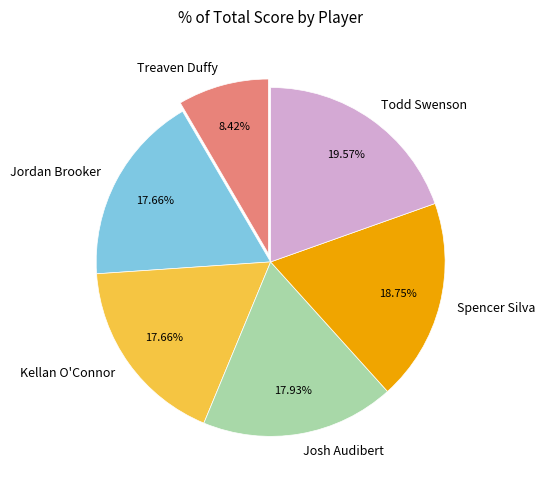

To the nearest percent, what is the average slice percentage?

17%